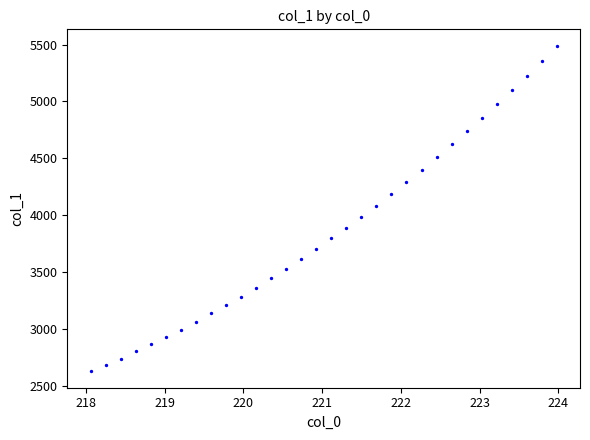

What is the range of X values (max minus min)?

5.9